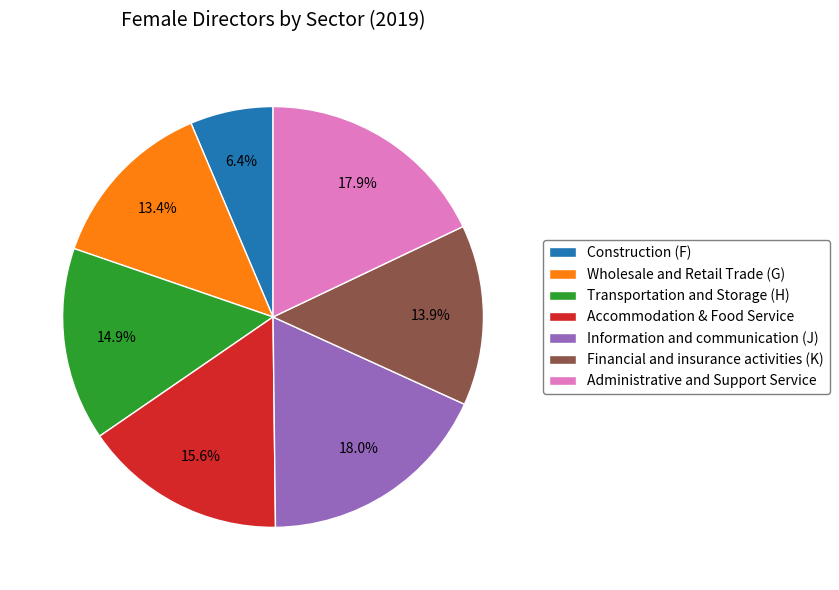

How many slices are in this pie chart?

7